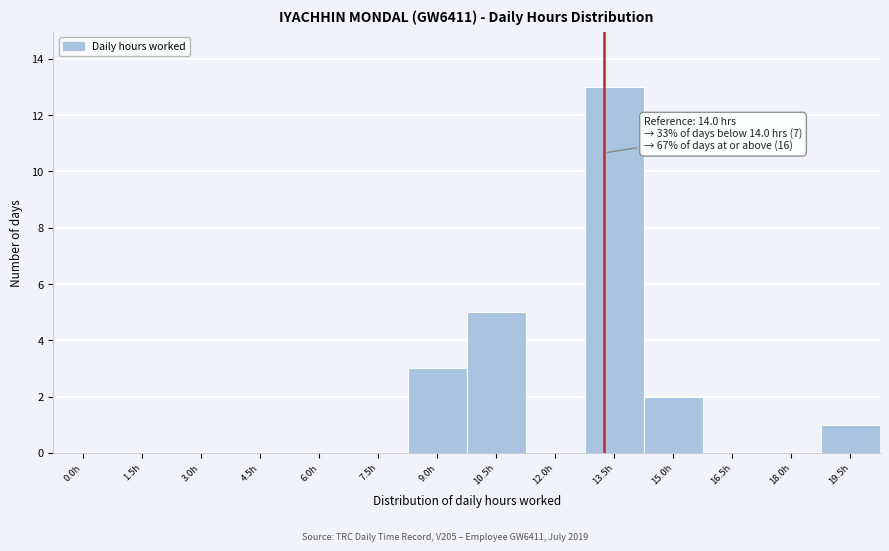

Reading right to left, list all the values displayed in this chart.

19.5h=1	18.0h=0	16.5h=0	15.0h=2	13.5h=13	12.0h=0	10.5h=5	9.0h=3	7.5h=0	6.0h=0	4.5h=0	3.0h=0	1.5h=0	0.0h=0